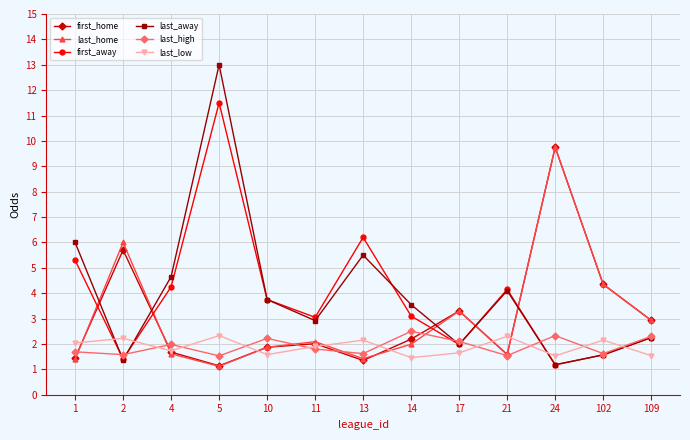

What is the smallest value displayed?

1.1